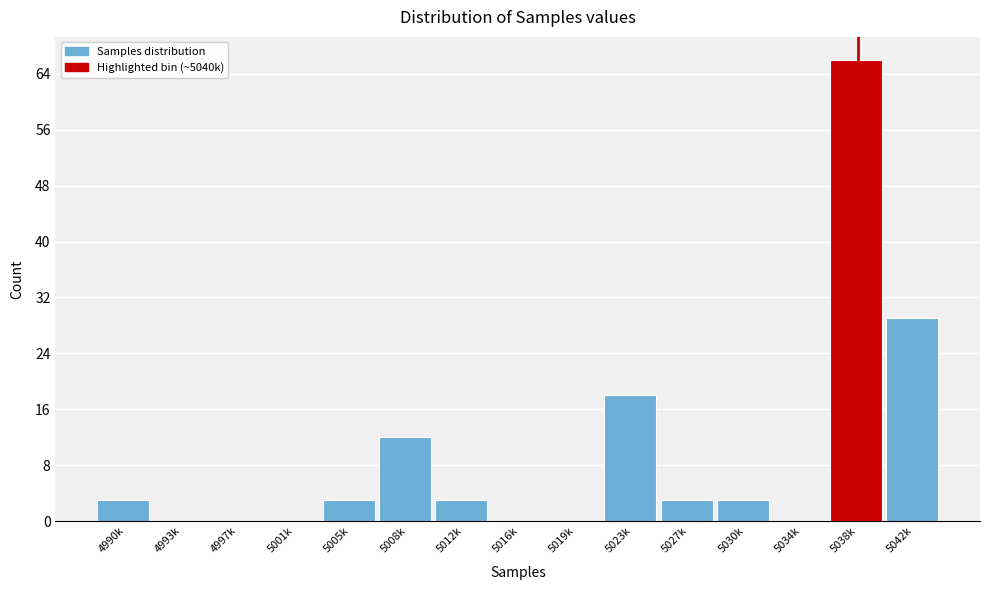

Reading left to right, list all the values displayed in this chart.

4990k=3	4993k=0	4997k=0	5001k=0	5005k=3	5008k=12	5012k=3	5016k=0	5019k=0	5023k=18	5027k=3	5030k=3	5034k=0	5038k=66	5042k=29